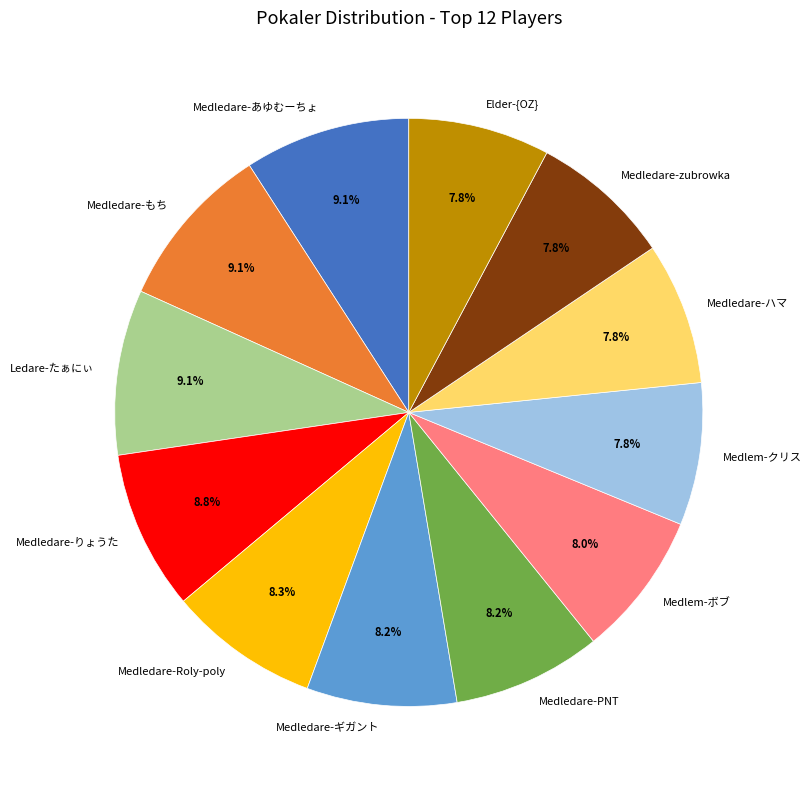

What percentage is NOT represented by Medledare-もち?

90.9%